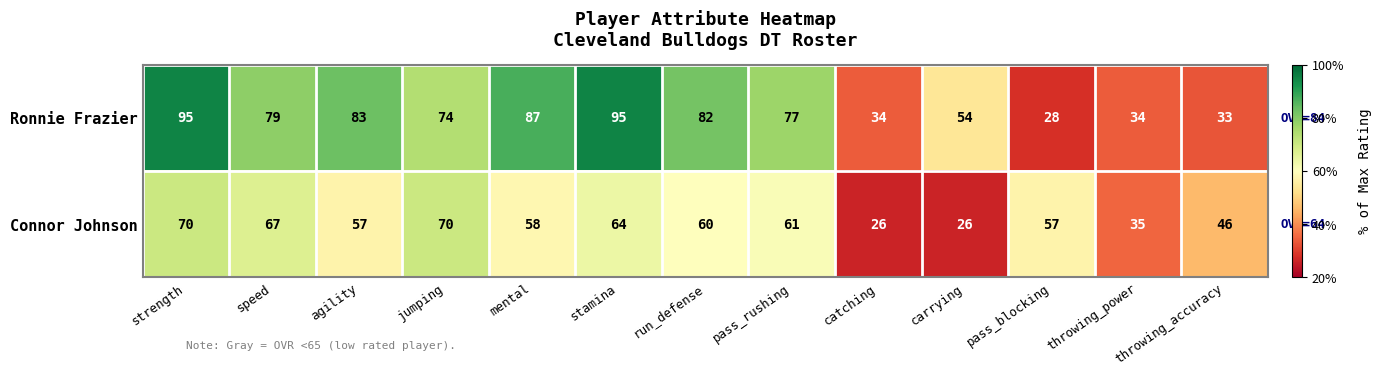

What is the greatest value displayed?

95